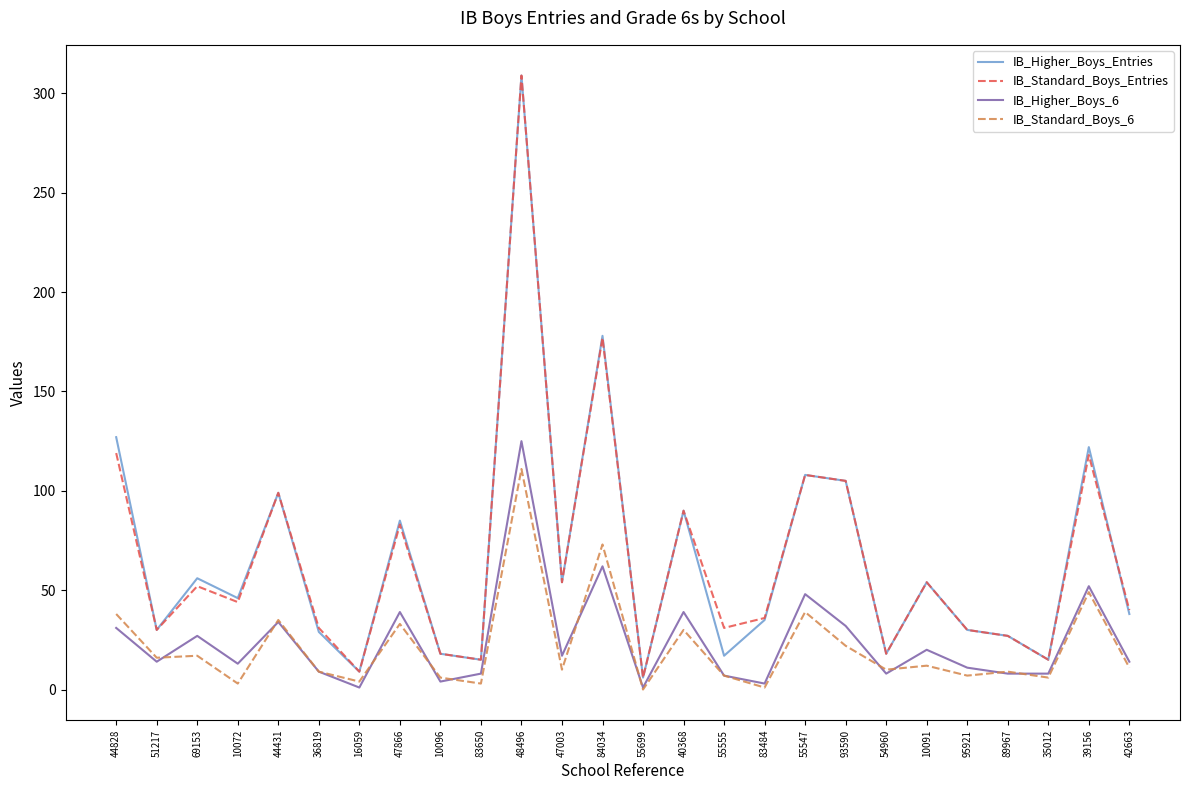

Where is the first local maximum for IB_Standard_Boys_Entries?

69153